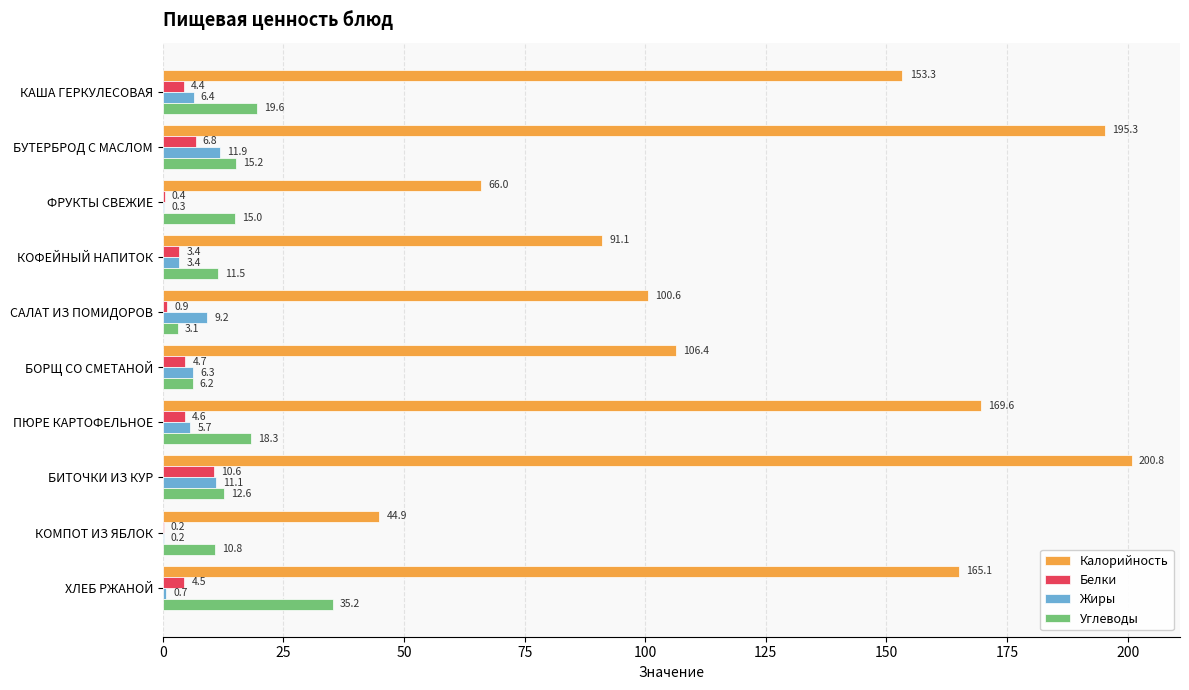

What is the sum of all Жиры values?

55.2